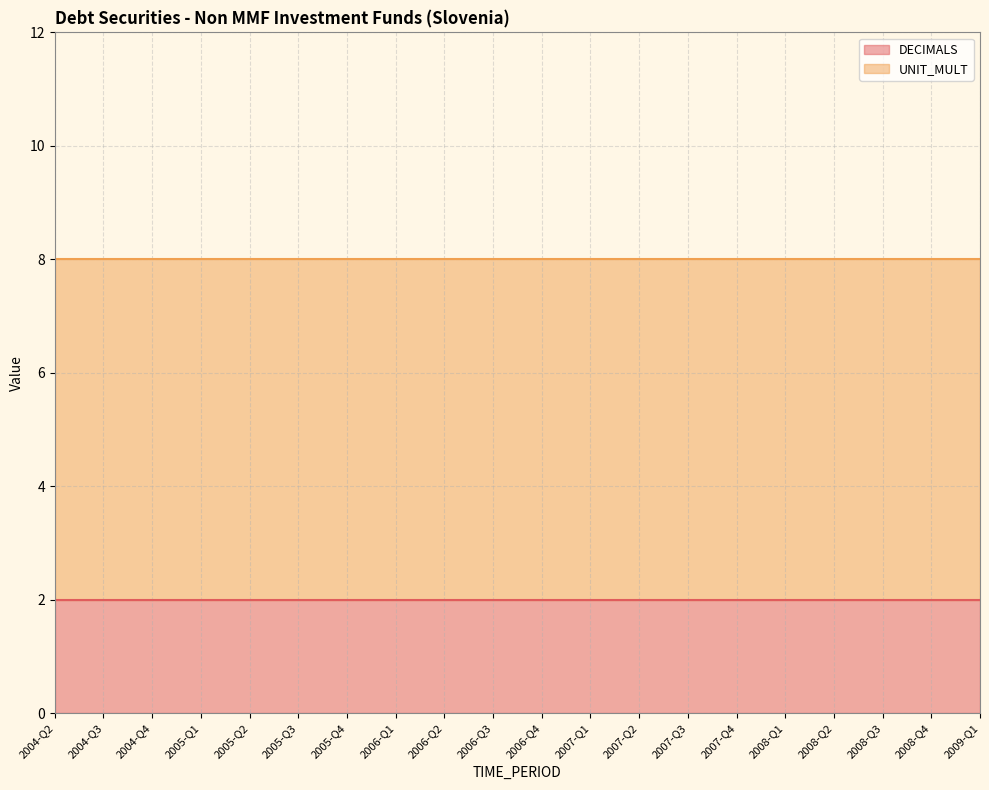

What is the smallest value displayed?

2